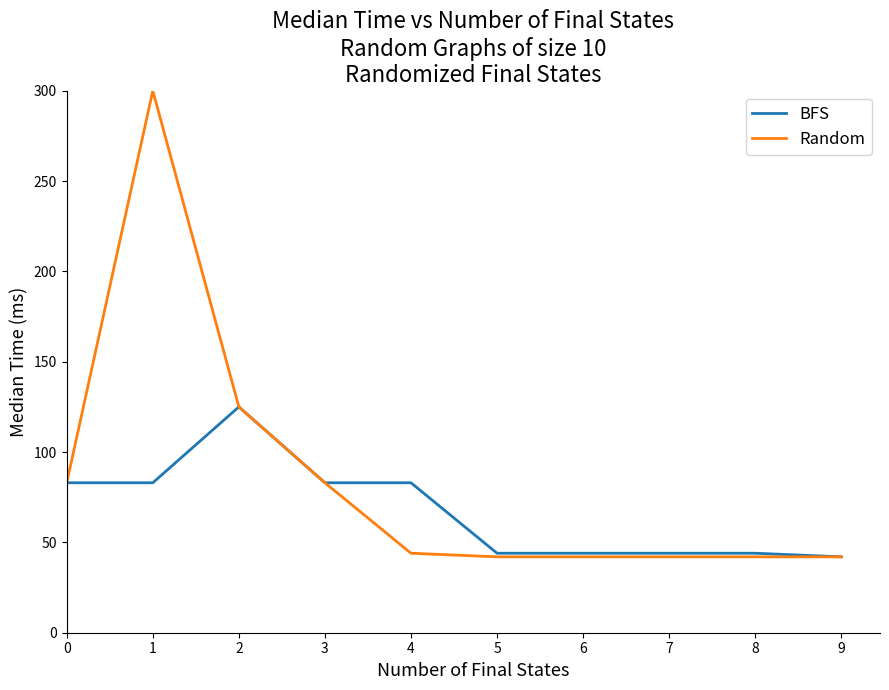

True or false: BFS has a value of 144 at 0.

False